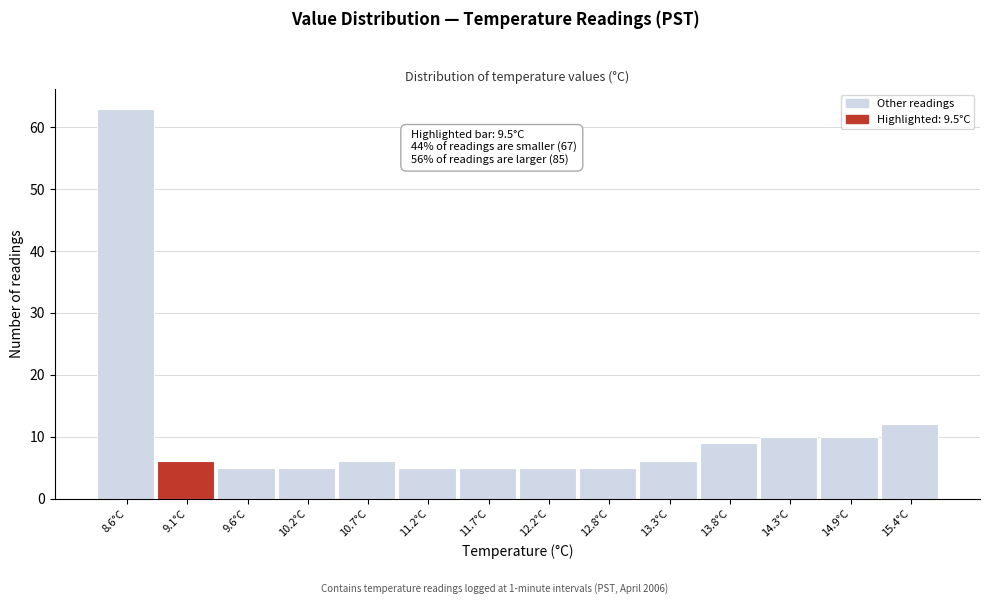

Reading left to right, transcribe all the data shown in this chart.

63	6	5	5	6	5	5	5	5	6	9	10	10	12